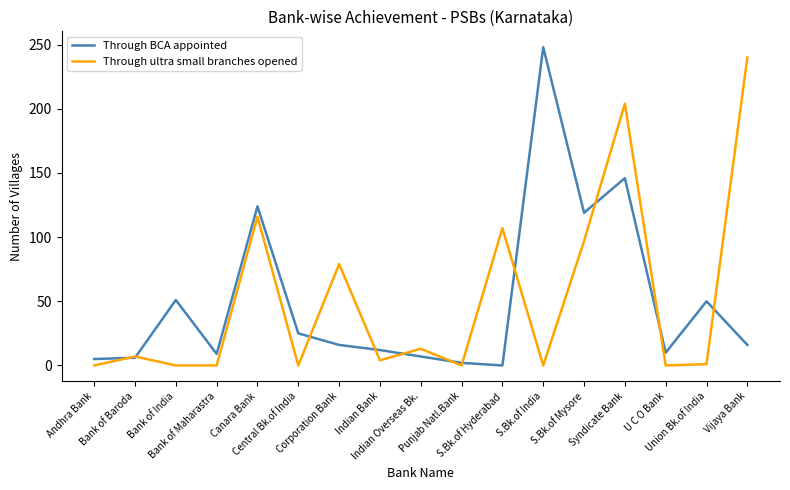

Does the chart have visible grid lines?

No